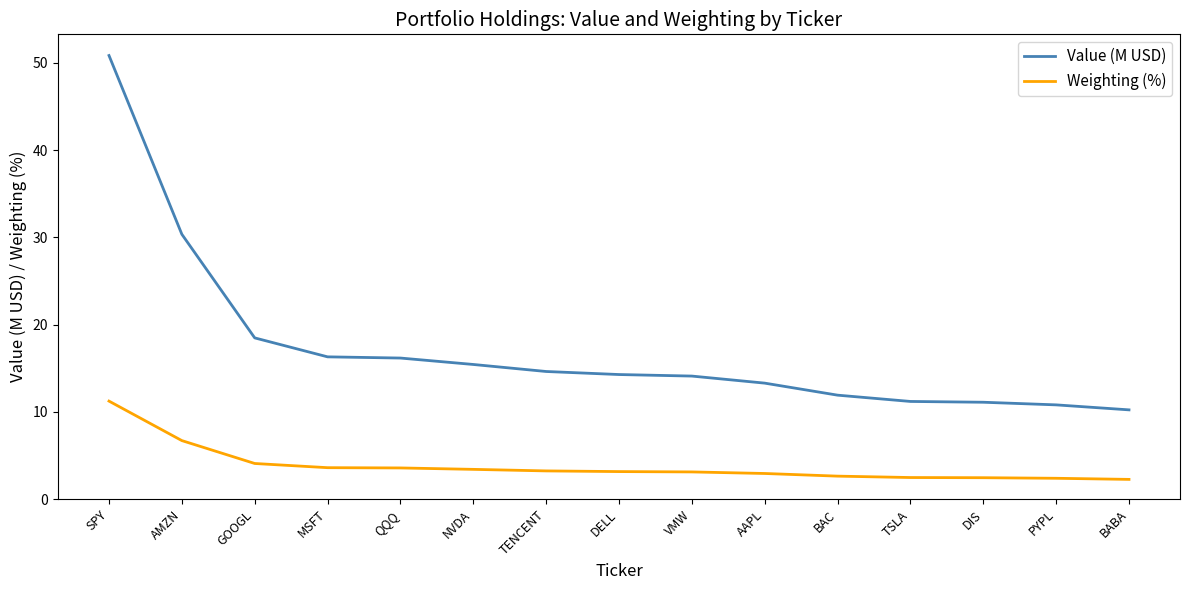

What is the average value of the Value (M USD) series?

17.3